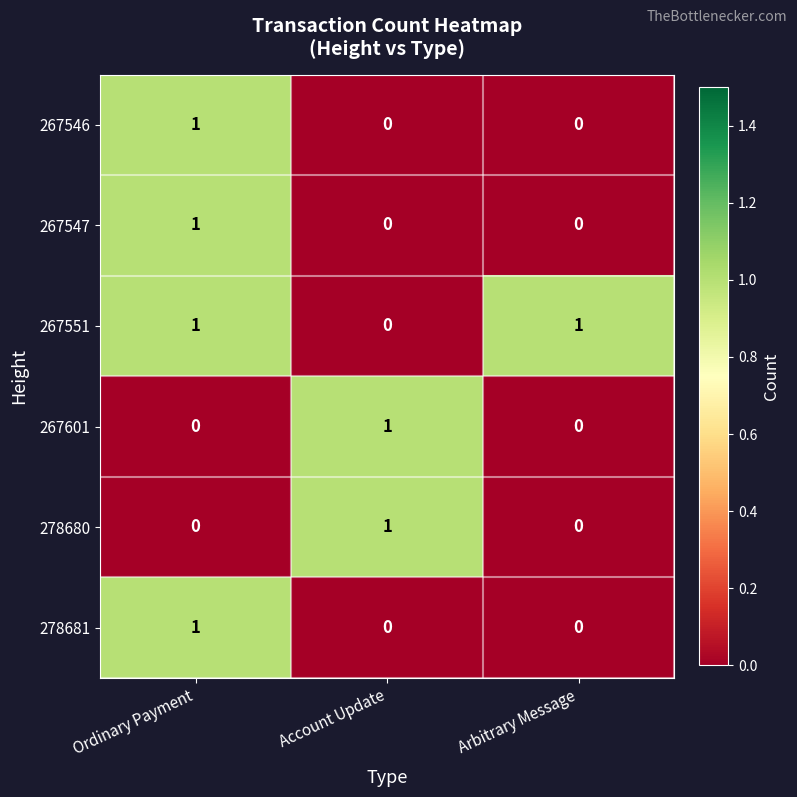

What is the total value across all series at Account Update?

2